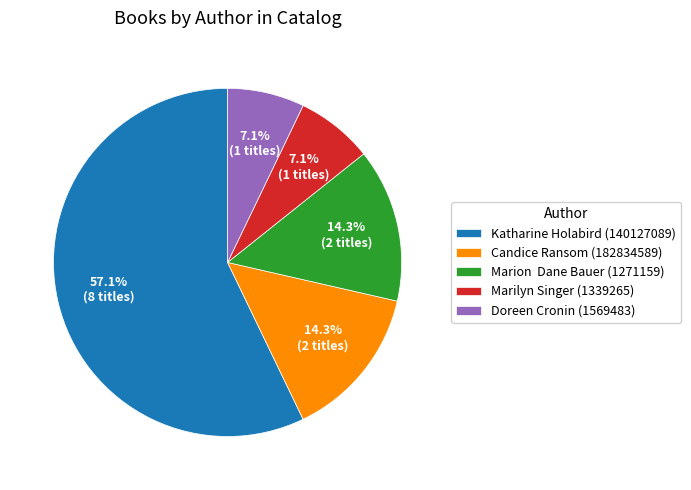

Is there a majority slice in this chart?

Yes